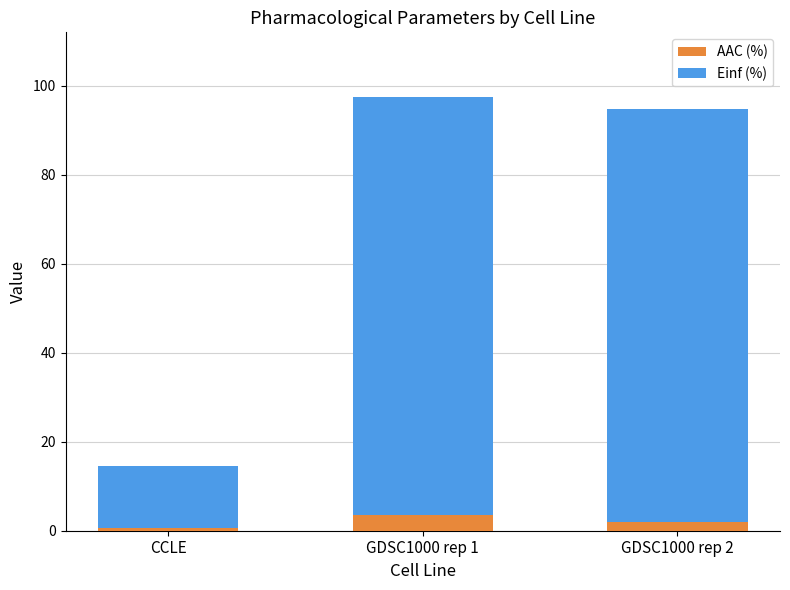

What is the maximum value for AAC (%)?

3.6